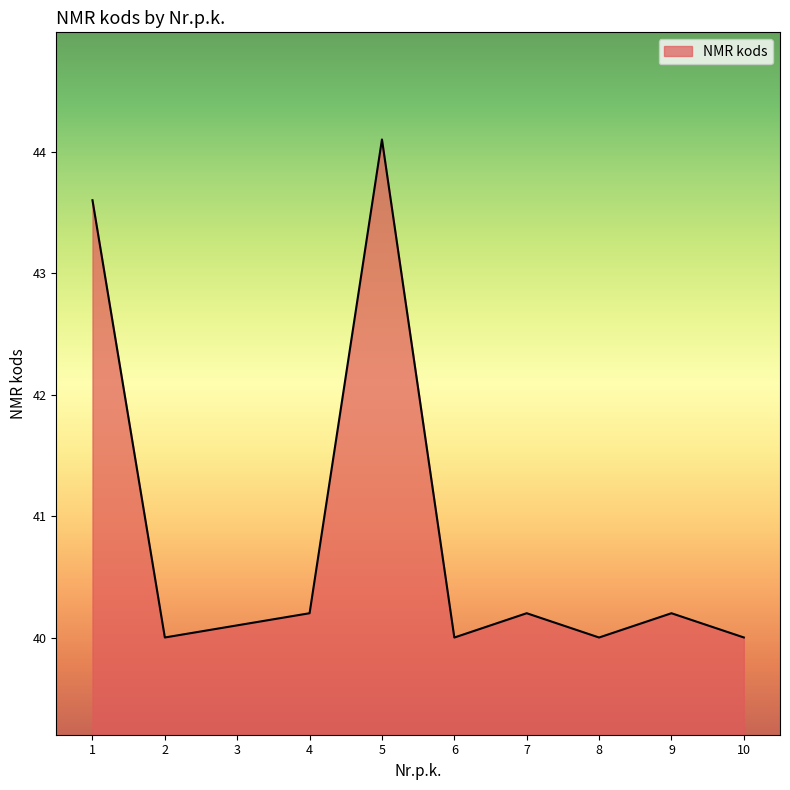

Does the chart have visible grid lines?

No